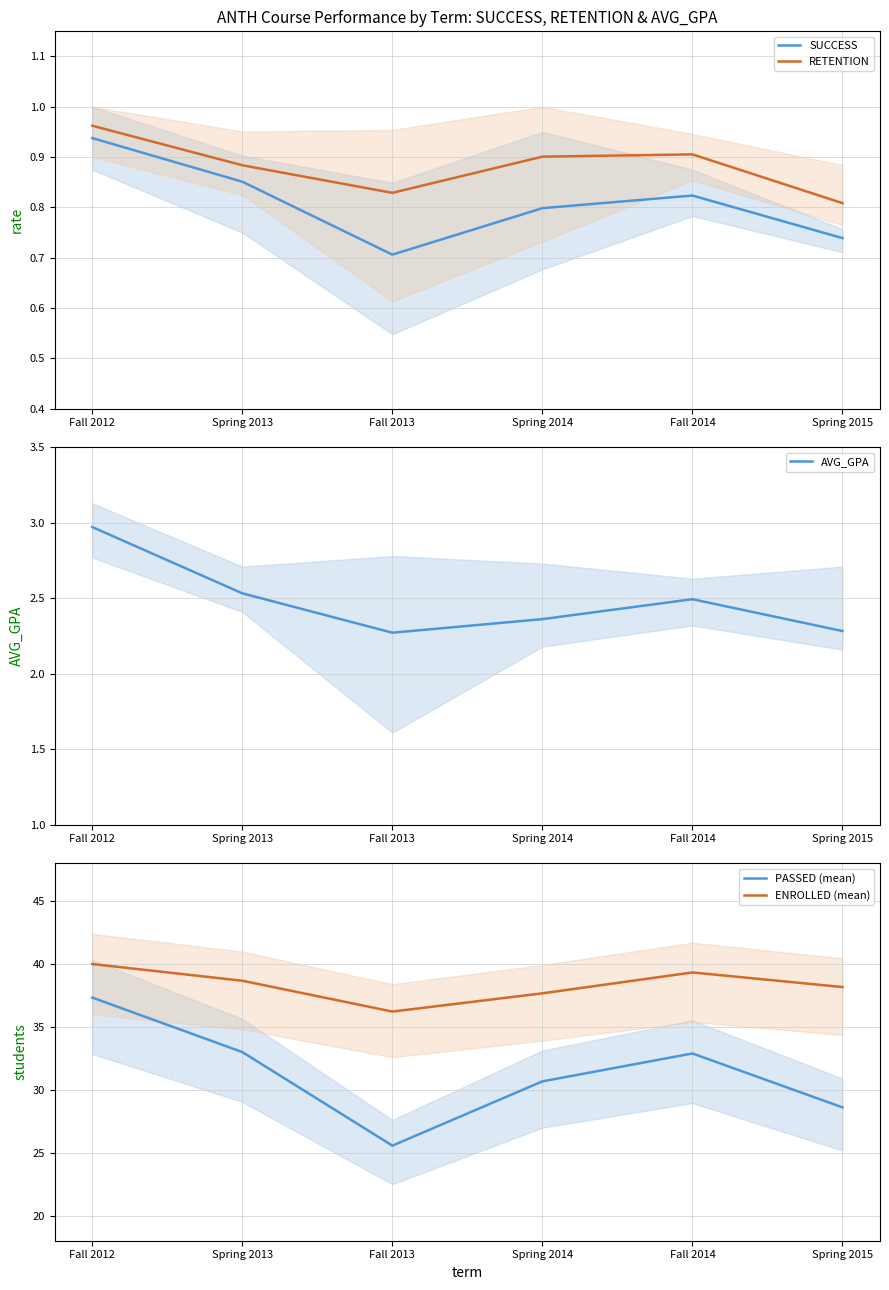

Reading right to left, transcribe all the data shown in this chart.

SUCCESS: 0.7	0.8	0.8	0.7	0.9	0.9
RETENTION: 0.8	0.9	0.9	0.8	0.9	1.0
AVG_GPA: 2.3	2.5	2.4	2.3	2.5	3.0
PASSED (mean): 28.6	32.9	30.7	25.6	33.0	37.3
ENROLLED (mean): 38.2	39.3	37.7	36.2	38.7	40.0